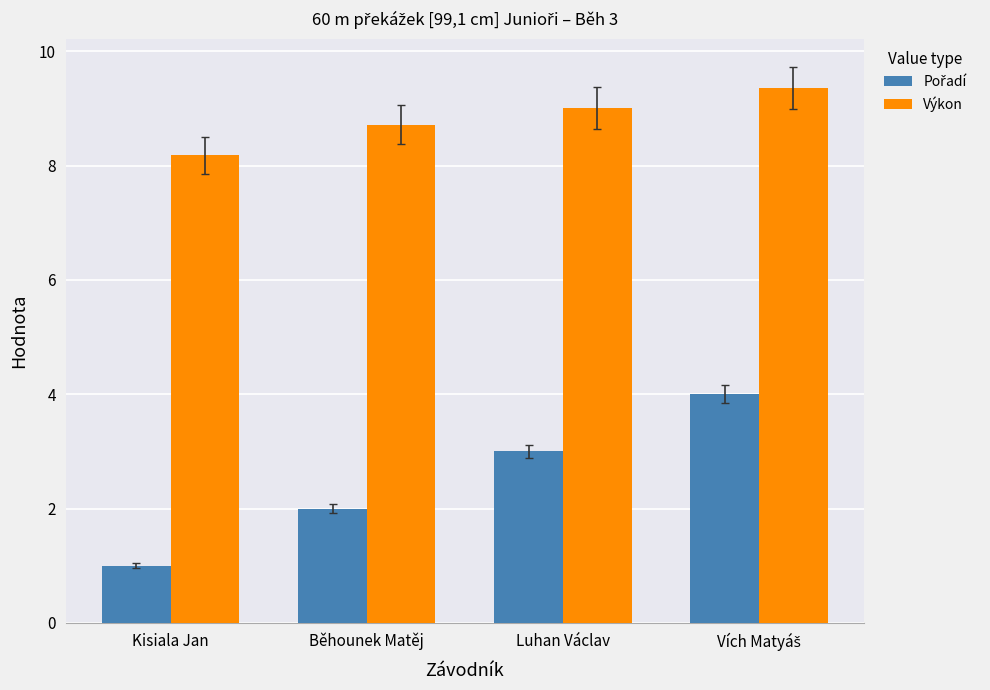

Which category has the lowest value in the Výkon series?

Kisiala Jan